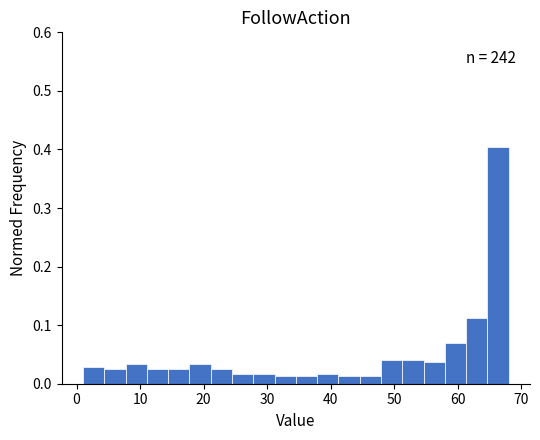

Around what value on the x-axis is the tallest bar? Give the approximate position of its centre, as read against the axis.

66